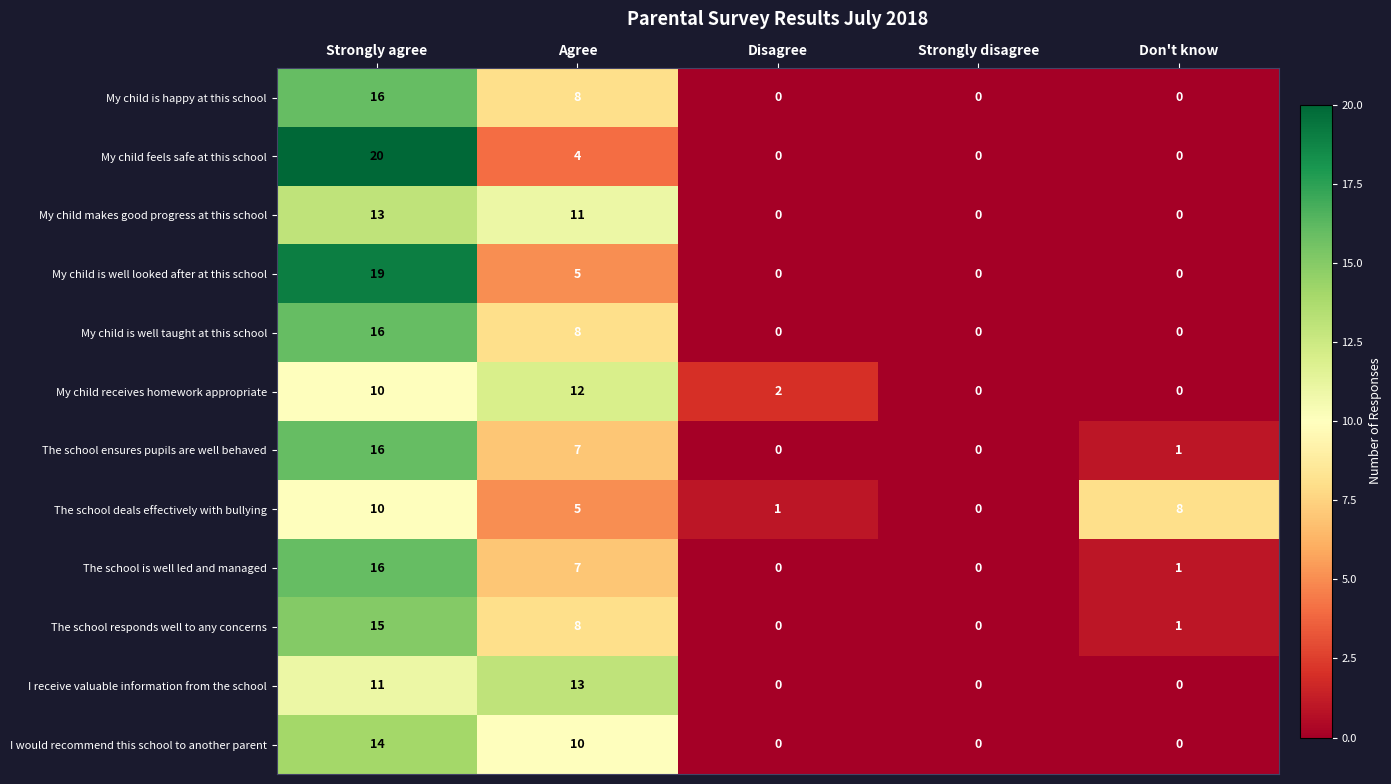

What is the total value across all series at Agree?

98